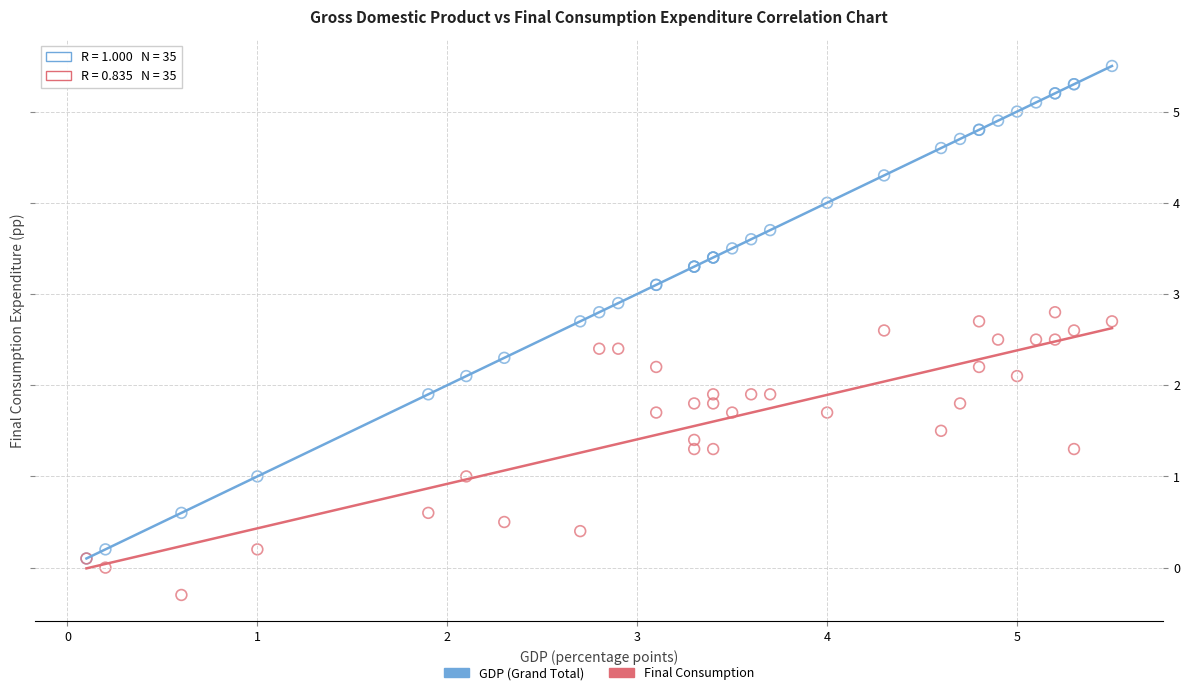

Which series has the widest spread of Y values?

GDP (Grand Total)